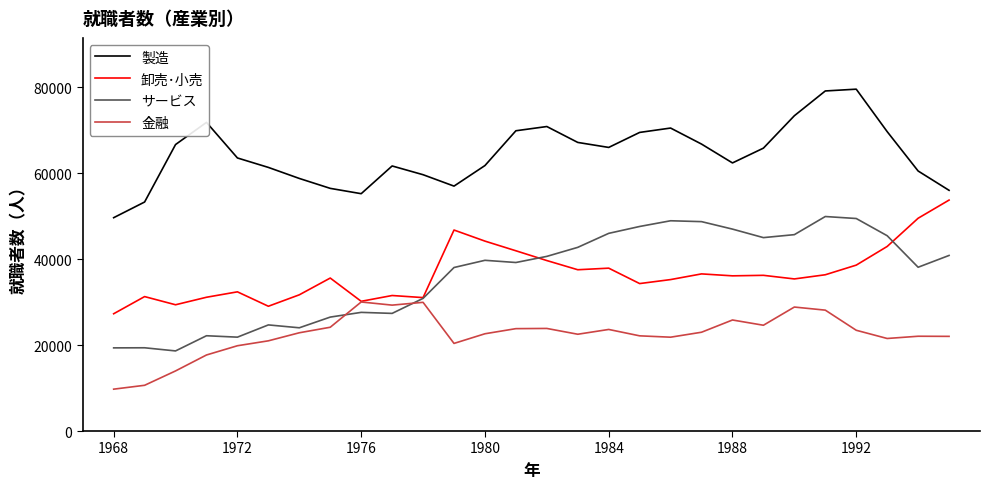

Rank the series by their maximum value, from lowest to highest.

金融, サービス, 卸売･小売, 製造